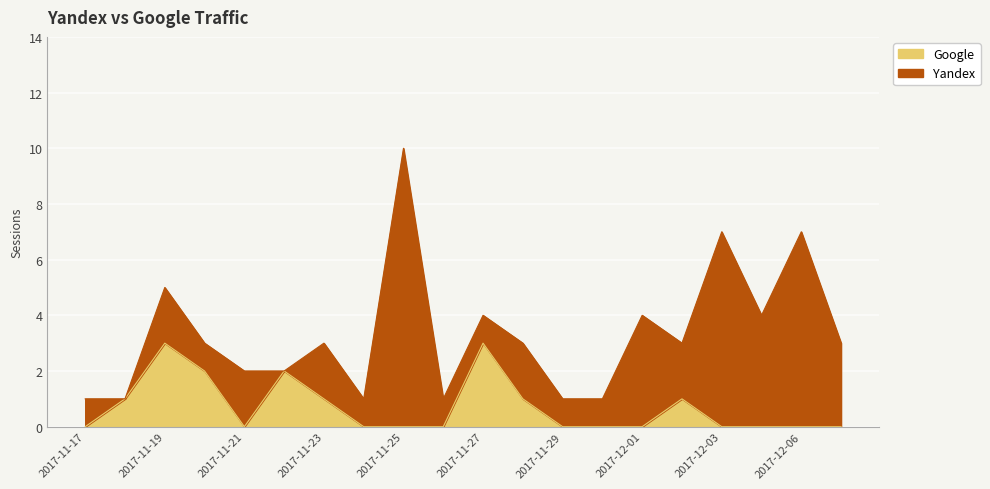

How many points are lower than both their immediate neighbors (excluding endpoints)?

1